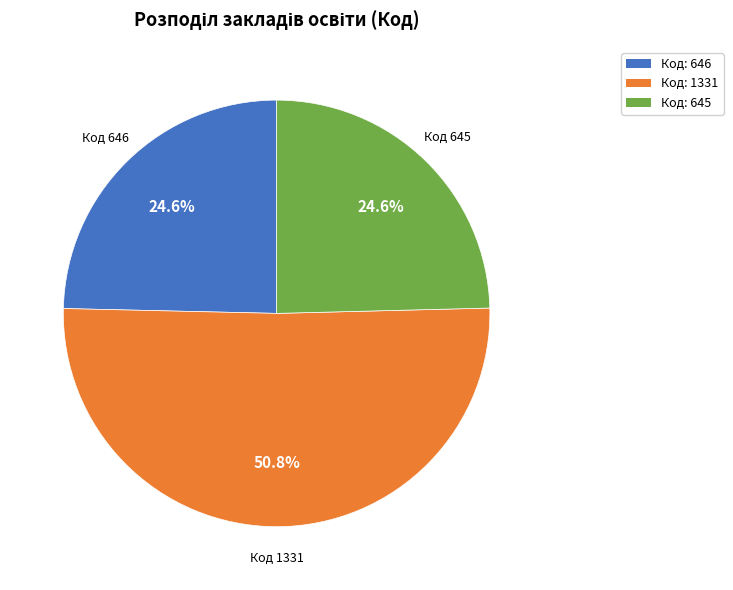

Is there a majority slice in this chart?

Yes